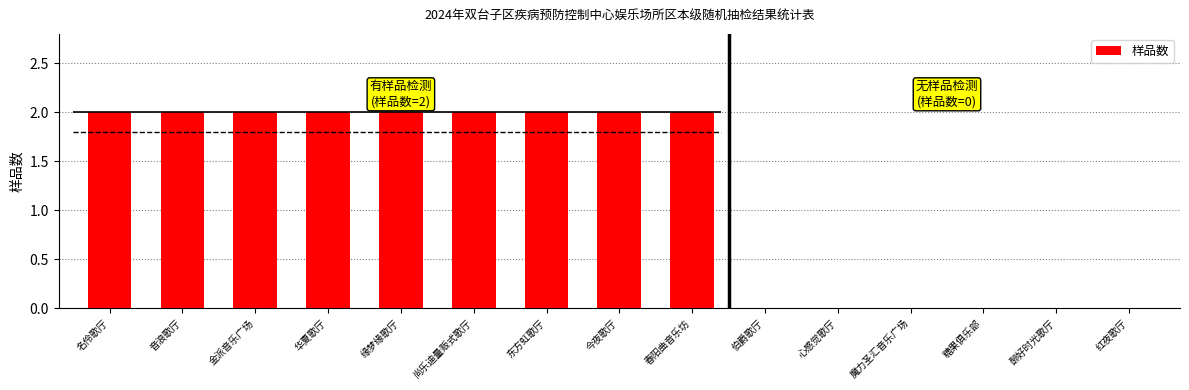

What is the label of the 2nd bar from the right?

醉好时光歌厅